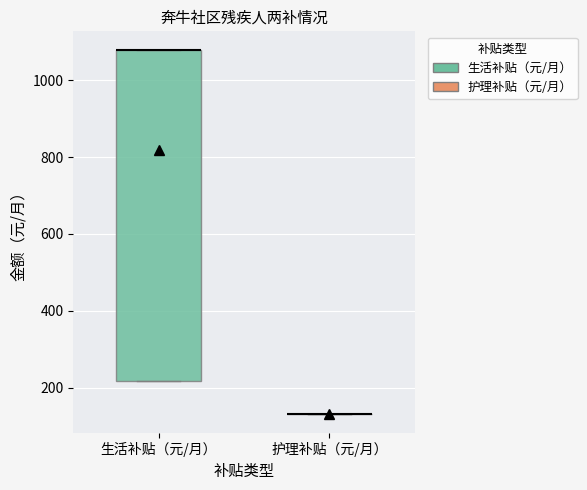

Reading left to right, read every box against the y-axis: the position of its median line, the range the box covers, and the ends of its whiskers. The values are not printed on the chart, so give them approximately, as read against the axis.

生活补贴（元/月）: median 1080 (drawn on the box's upper edge), box 220 to 1080, whiskers 220 to 1080
护理补贴（元/月）: box collapsed to a line at 140, whiskers 140 to 140